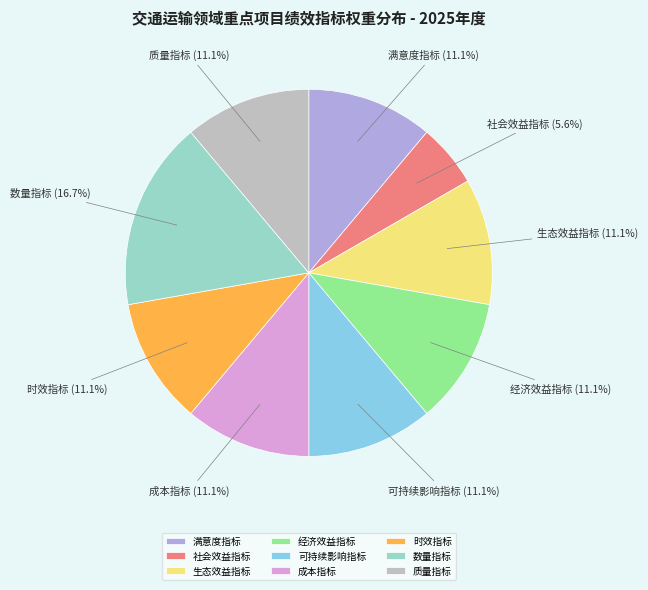

Is there a majority slice in this chart?

No